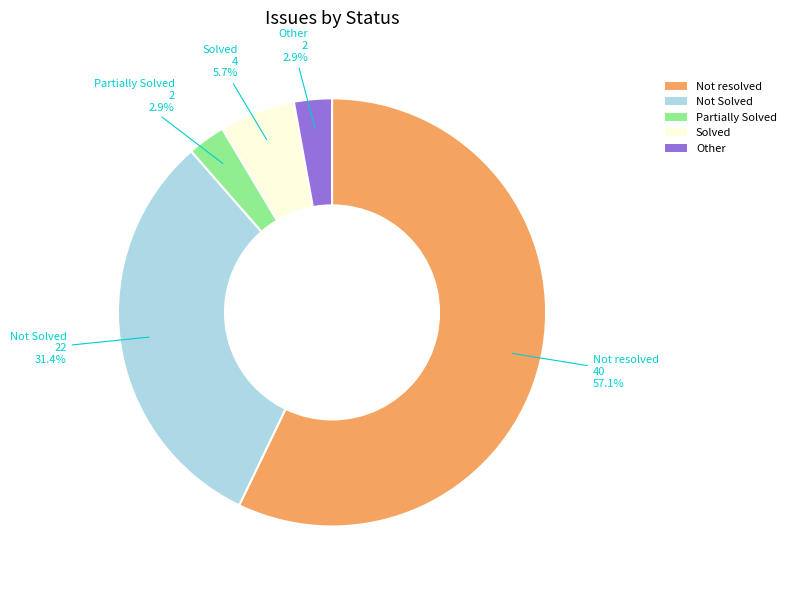

Approximately how many times larger is the value at Not resolved compared to Not Solved?

1.8